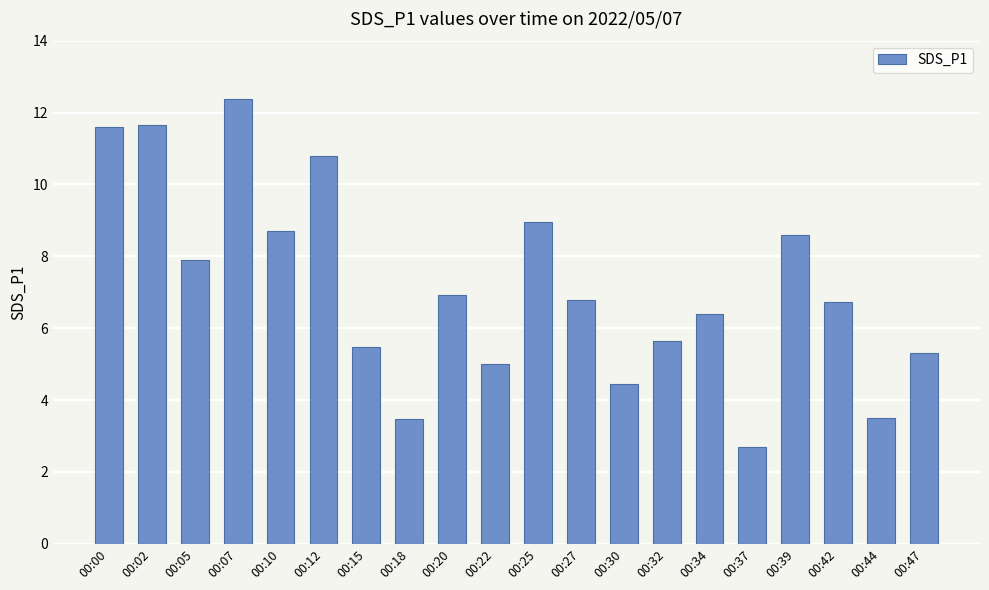

What is the approximate value at 00:39?

8.6